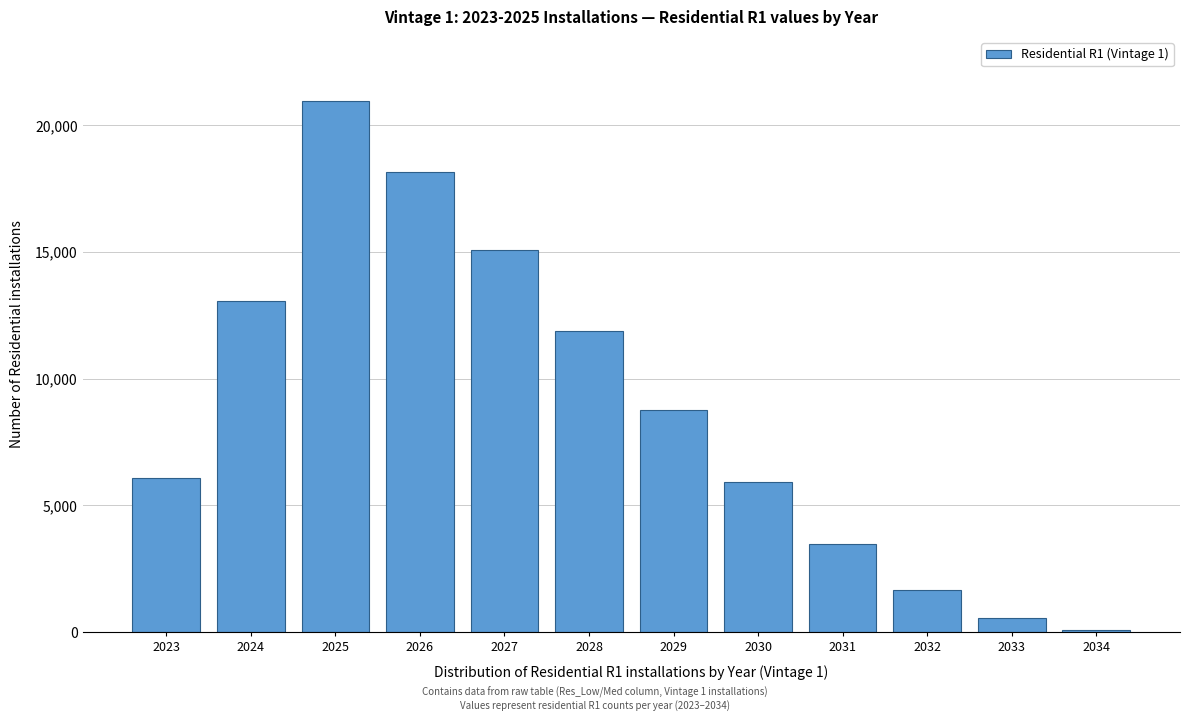

Reading left to right, list all the values displayed in this chart.

2023=6066	2024=13065	2025=20985	2026=18158	2027=15073	2028=11884	2029=8770	2030=5922	2031=3493	2032=1655	2033=550	2034=60